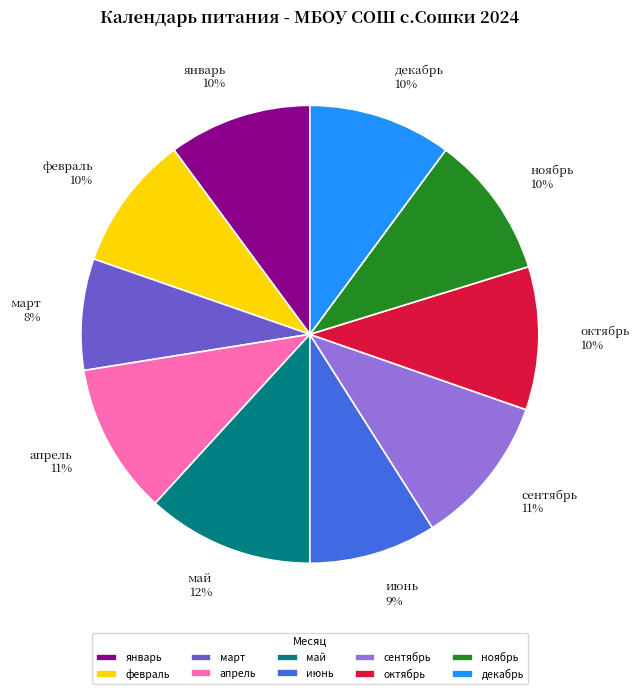

The май slice represents 23% of the pie. True or false?

False